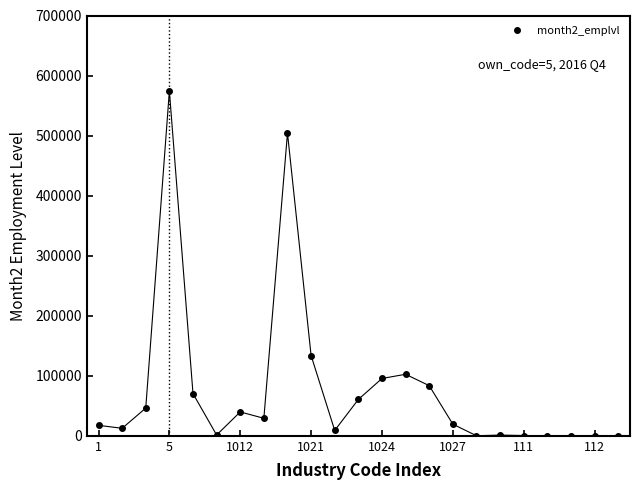

What is the difference between the second highest and second lowest values?

504008